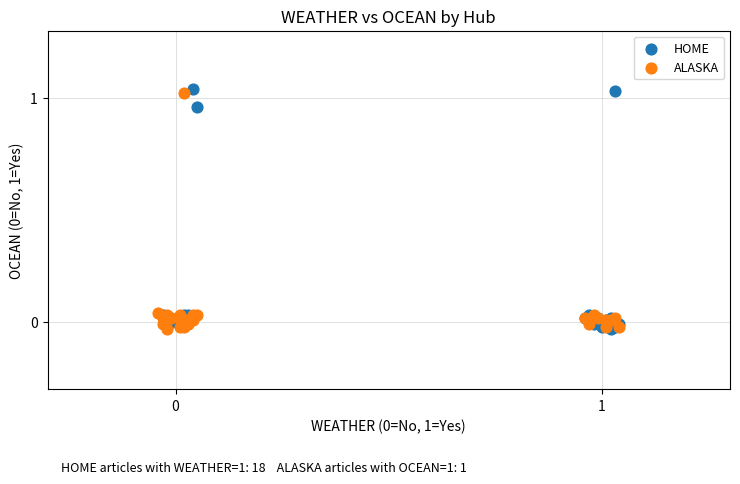

What are all the series names shown in the legend?

HOME, ALASKA